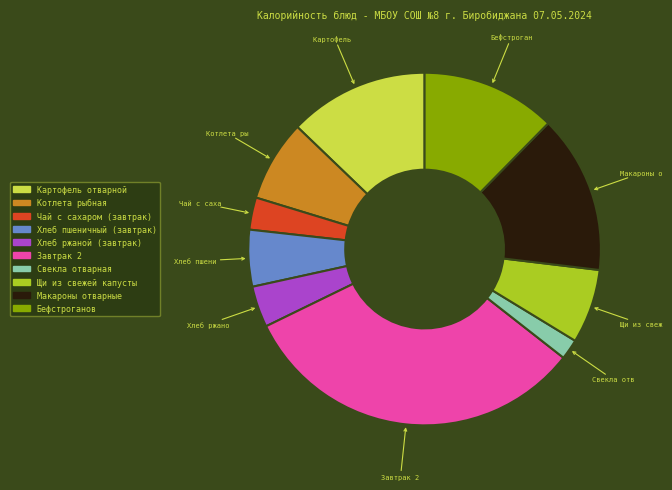

How many segments does this pie chart have?

10